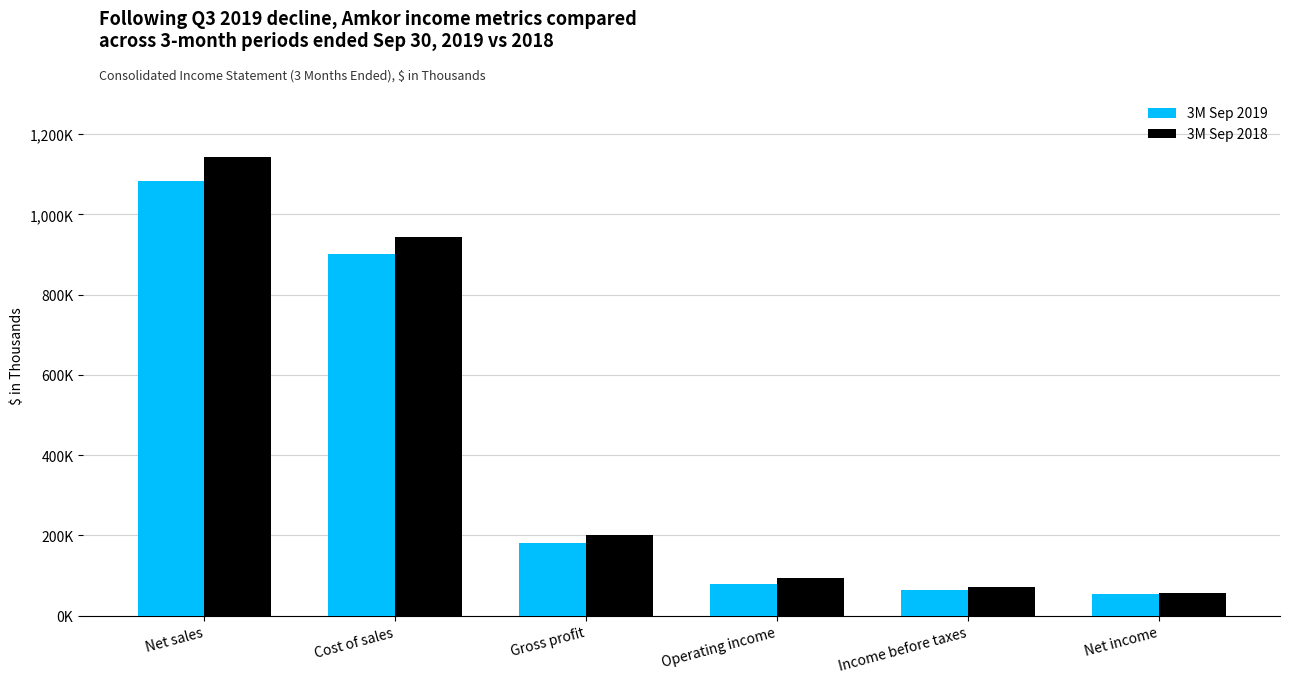

Are the bars grouped side by side (vs. stacked)?

Yes